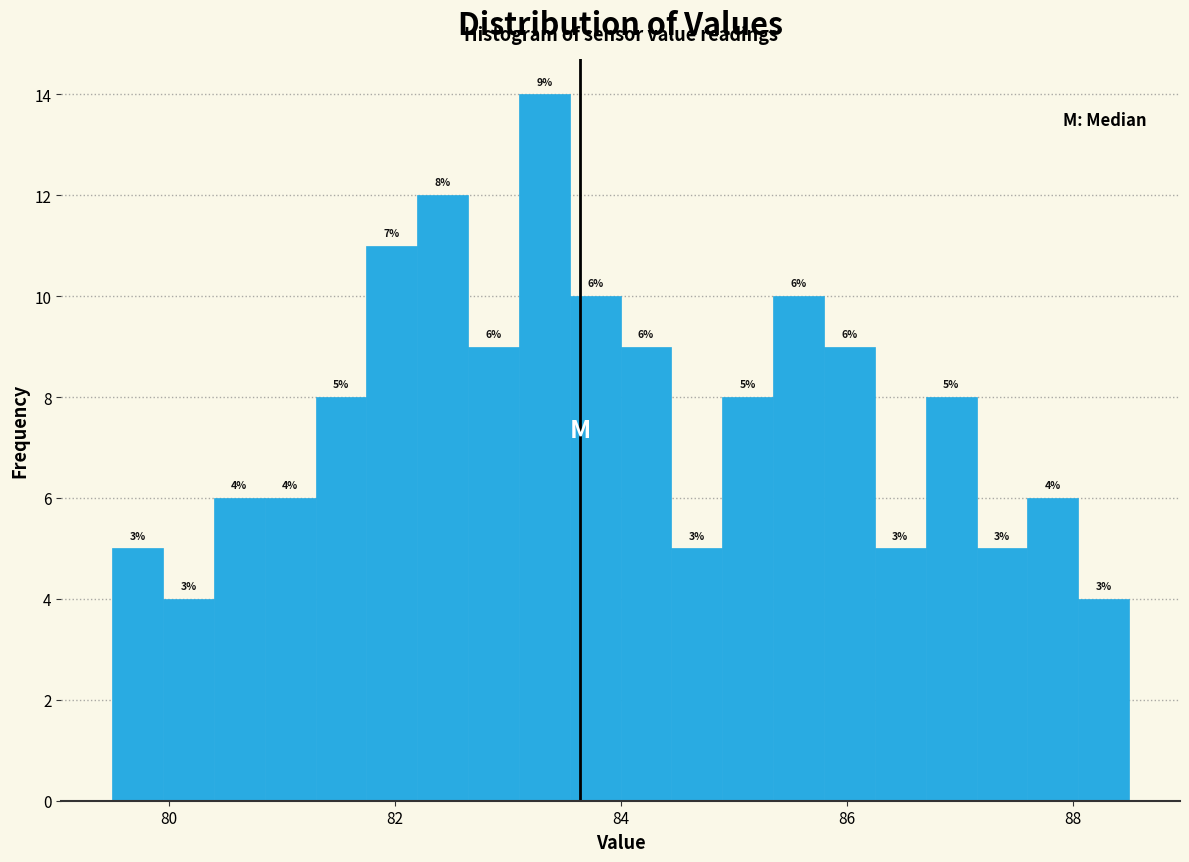

Around what value on the x-axis is the tallest bar? Give the approximate position of its centre, as read against the axis.

83.4